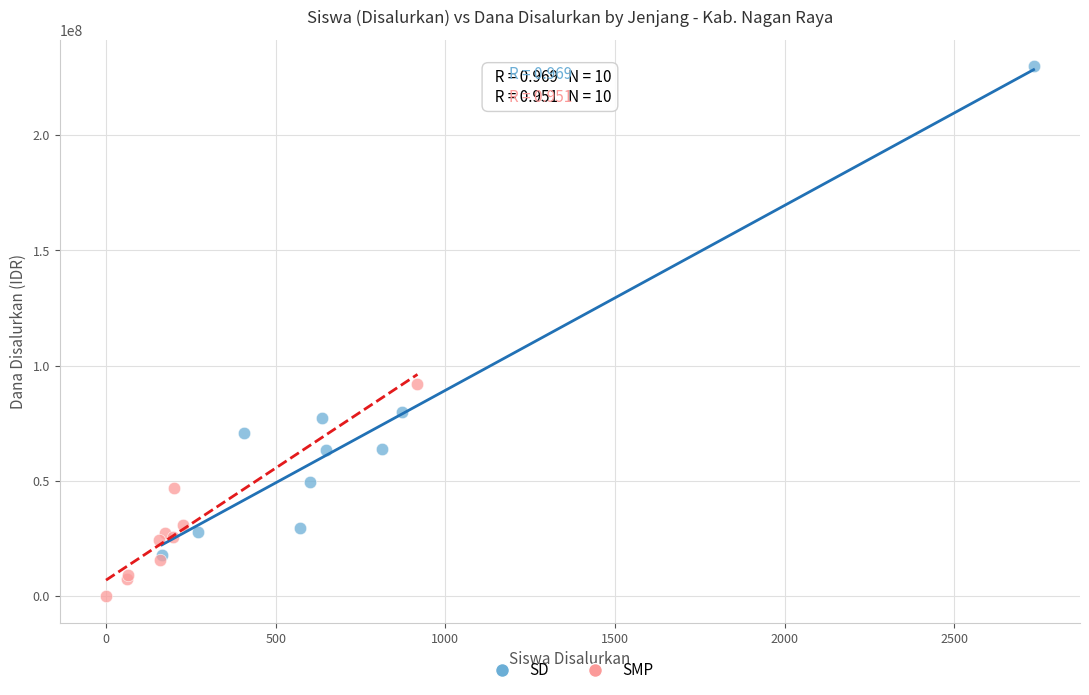

Which series reaches the maximum Y coordinate?

SD